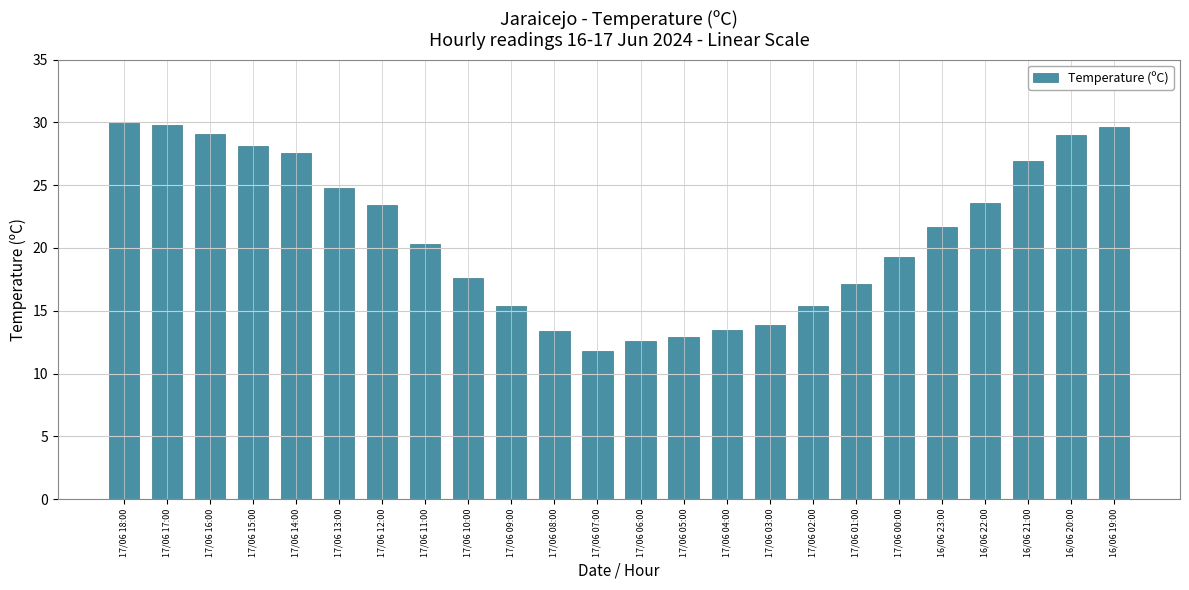

Which has a higher value, 16/06 23:00 or 17/06 05:00?

16/06 23:00